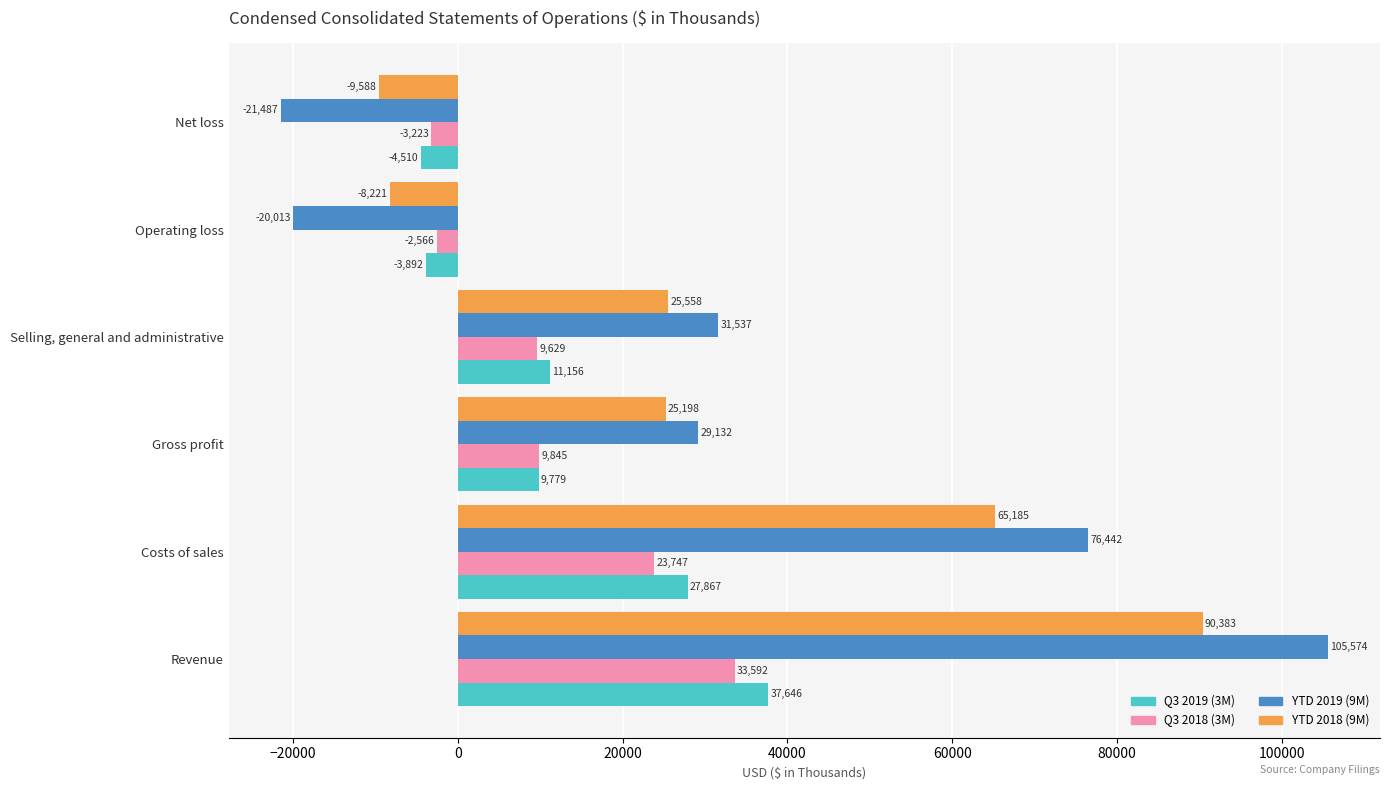

At which label does YTD 2018 (9M) reach its peak?

Revenue